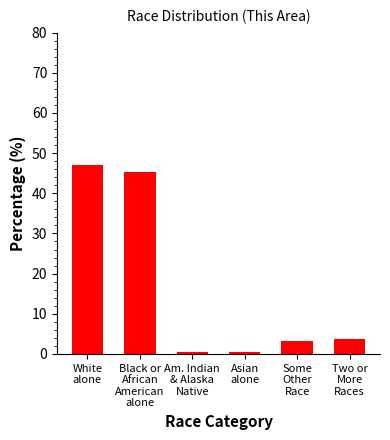

What value does the data have at White
alone?

47.0